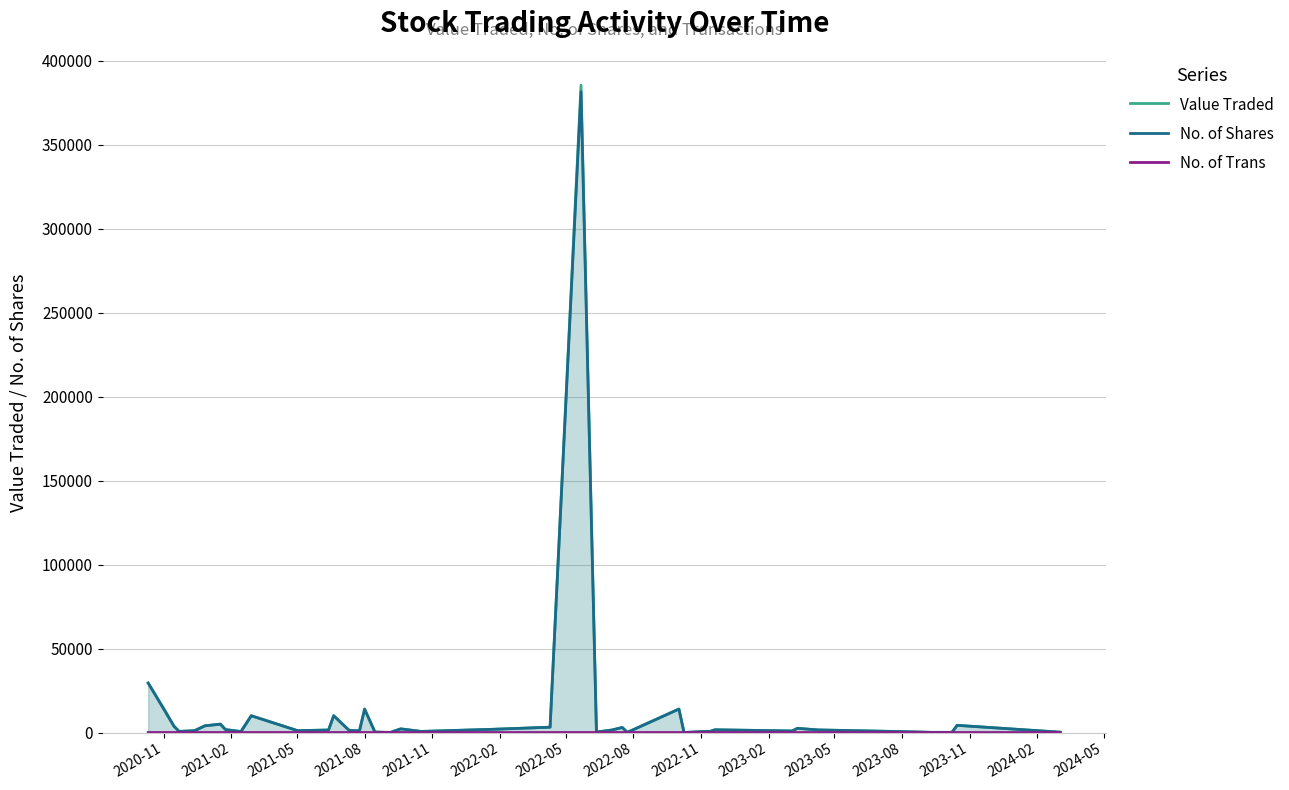

How many lines are shown in the chart?

3